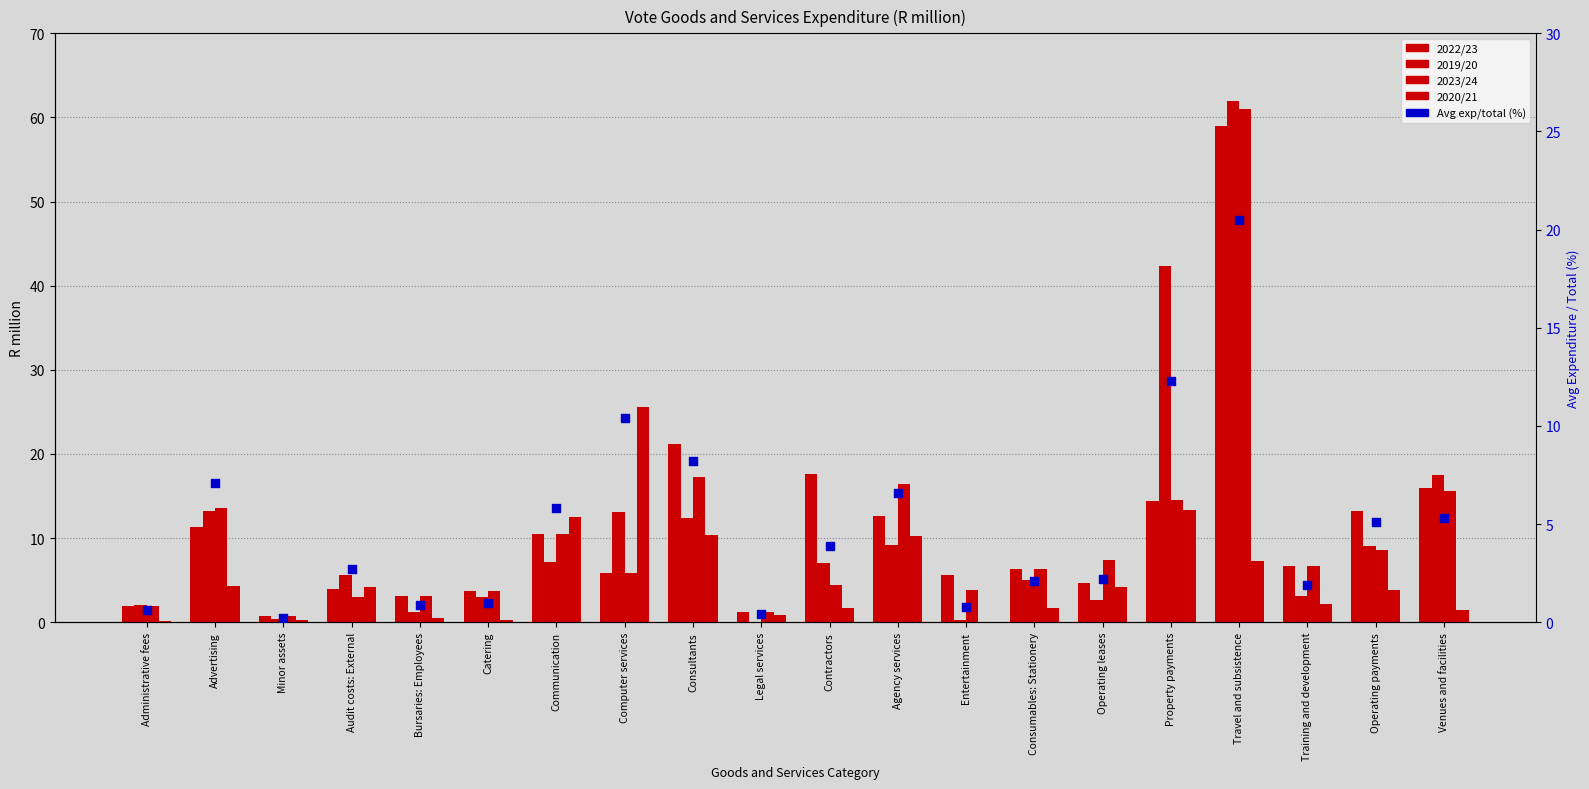

Is the value of 2023/24 at Advertising greater than the value of 2022/23 at Minor assets?

Yes